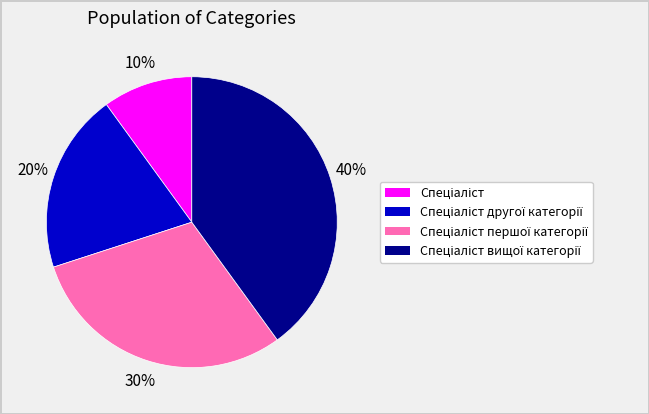

Is there any slice that represents more than half of the pie?

No